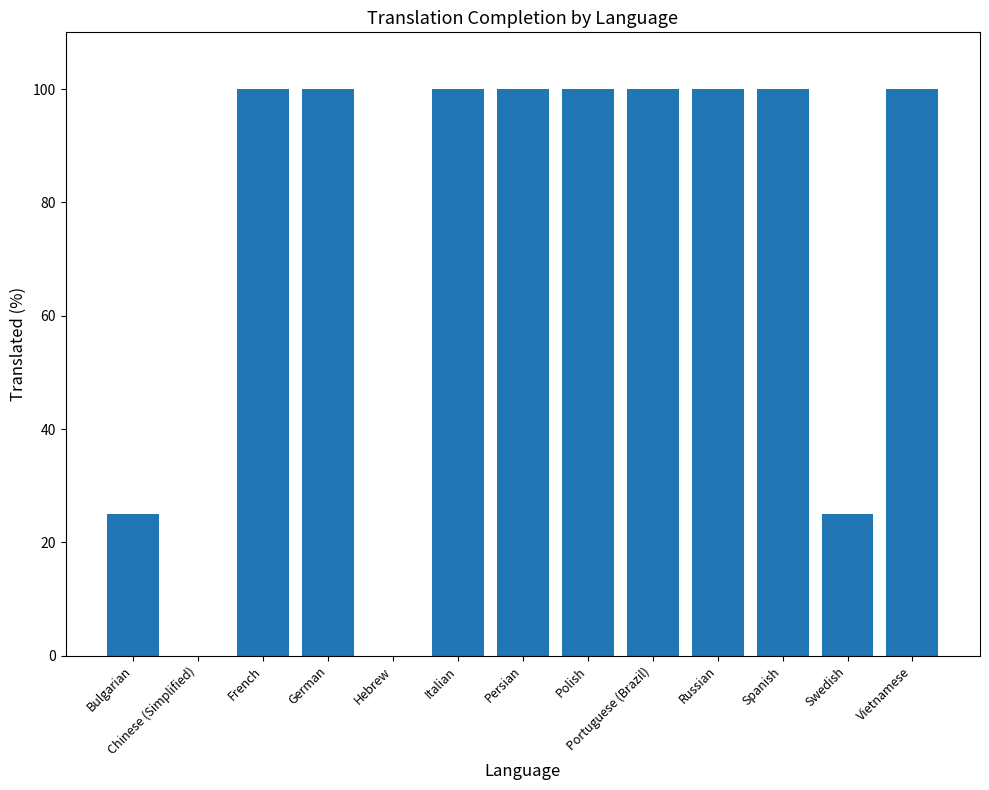

Reading left to right, list all the values displayed in this chart.

Bulgarian=25	Chinese (Simplified)=0	French=100	German=100	Hebrew=0	Italian=100	Persian=100	Polish=100	Portuguese (Brazil)=100	Russian=100	Spanish=100	Swedish=25	Vietnamese=100